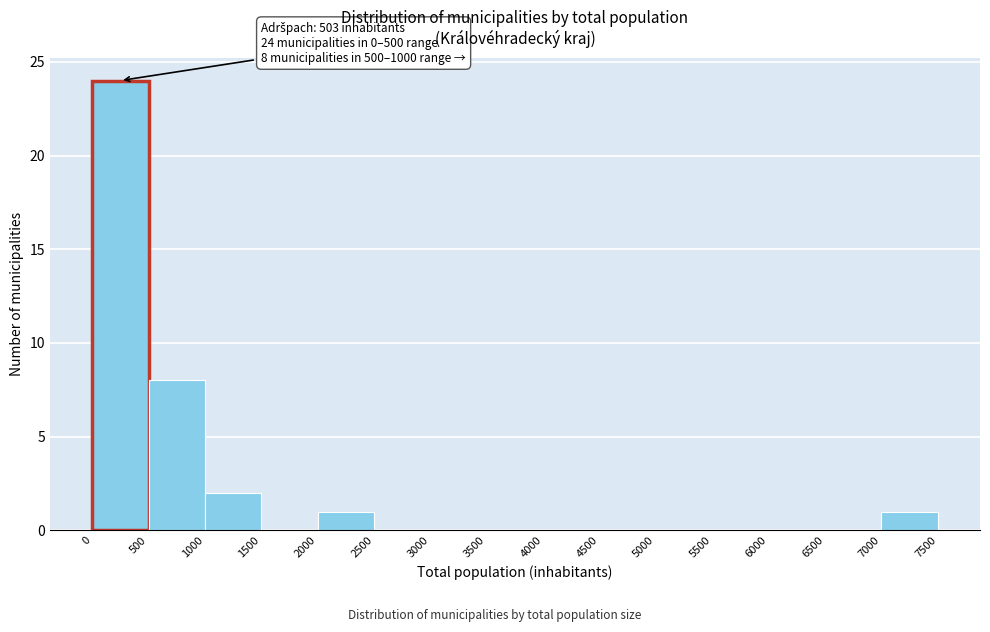

Over which range of the x-axis is the bar tallest?

0 to 500